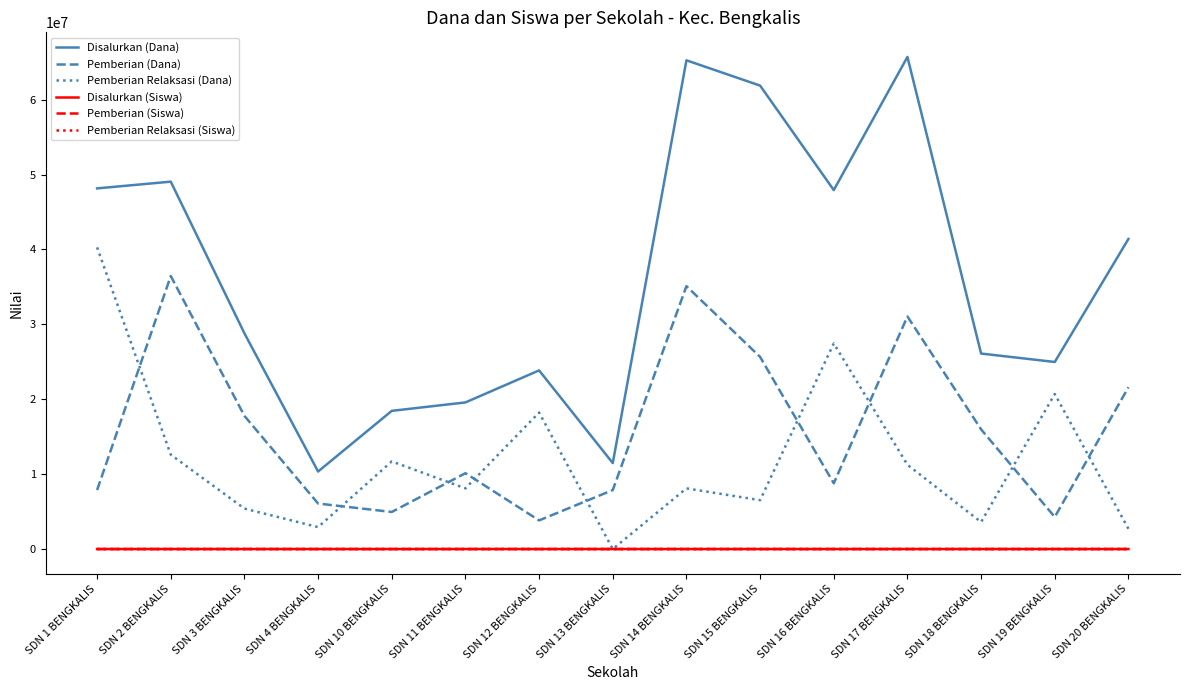

What is the approximate value of Pemberian (Siswa) at SDN 12 BENGKALIS?

9